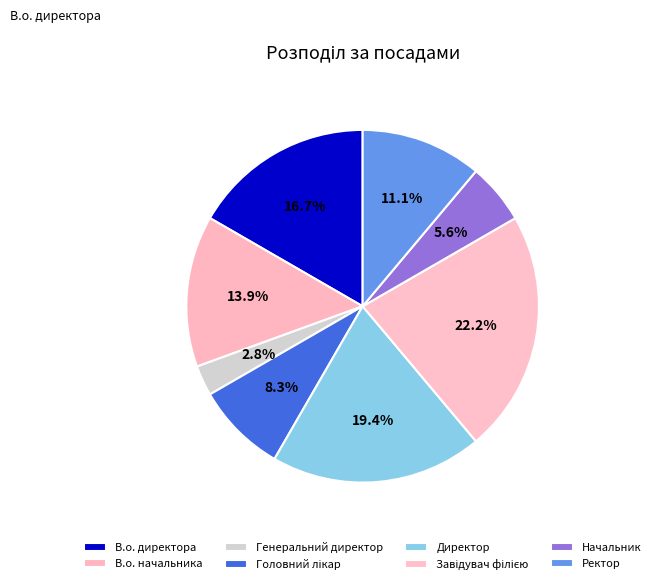

The Завідувач філією slice represents 32% of the pie. True or false?

False